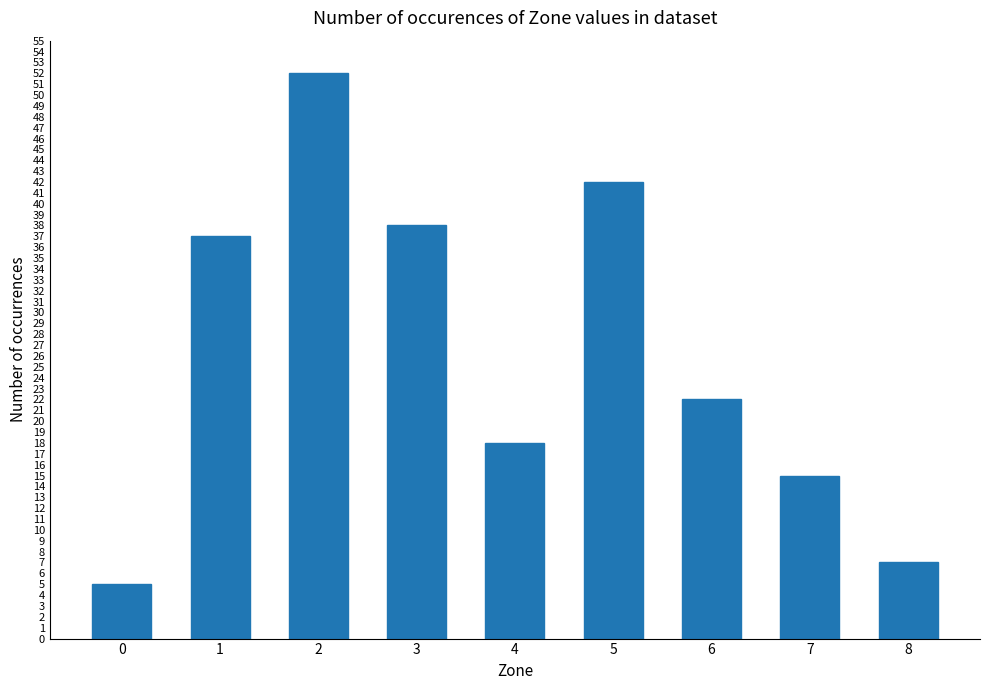

What is the change in value from 0 to 2?

+47